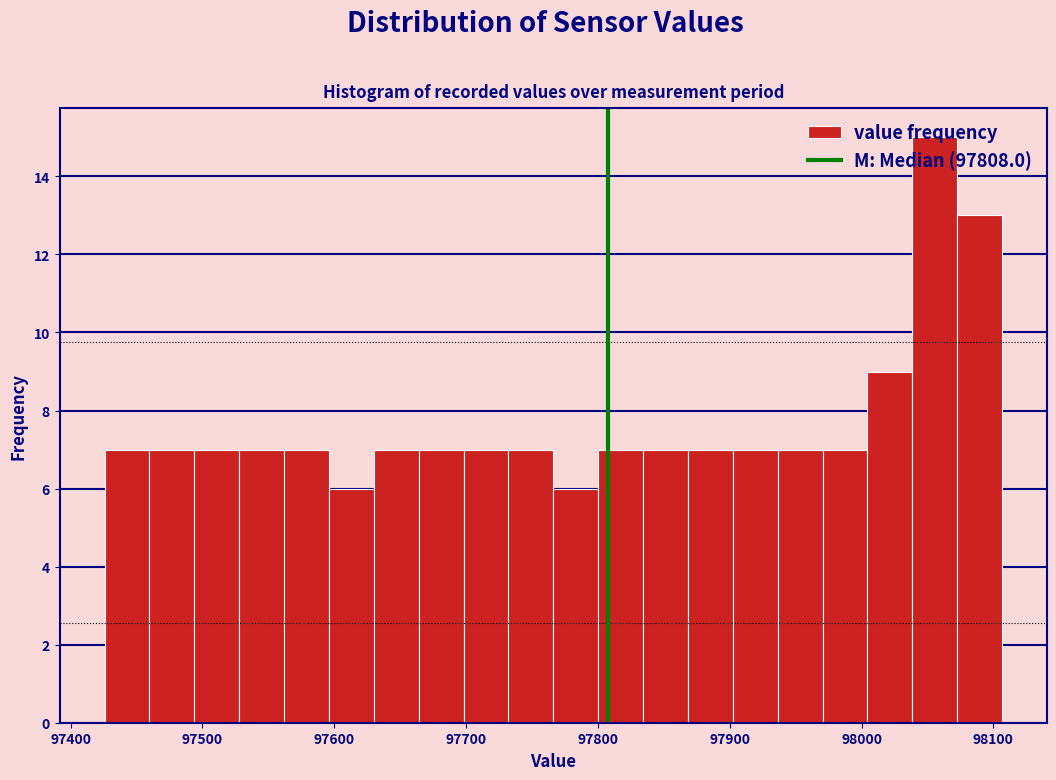

Read against the x-axis, roughly where is the centre of the tallest bar?

98060